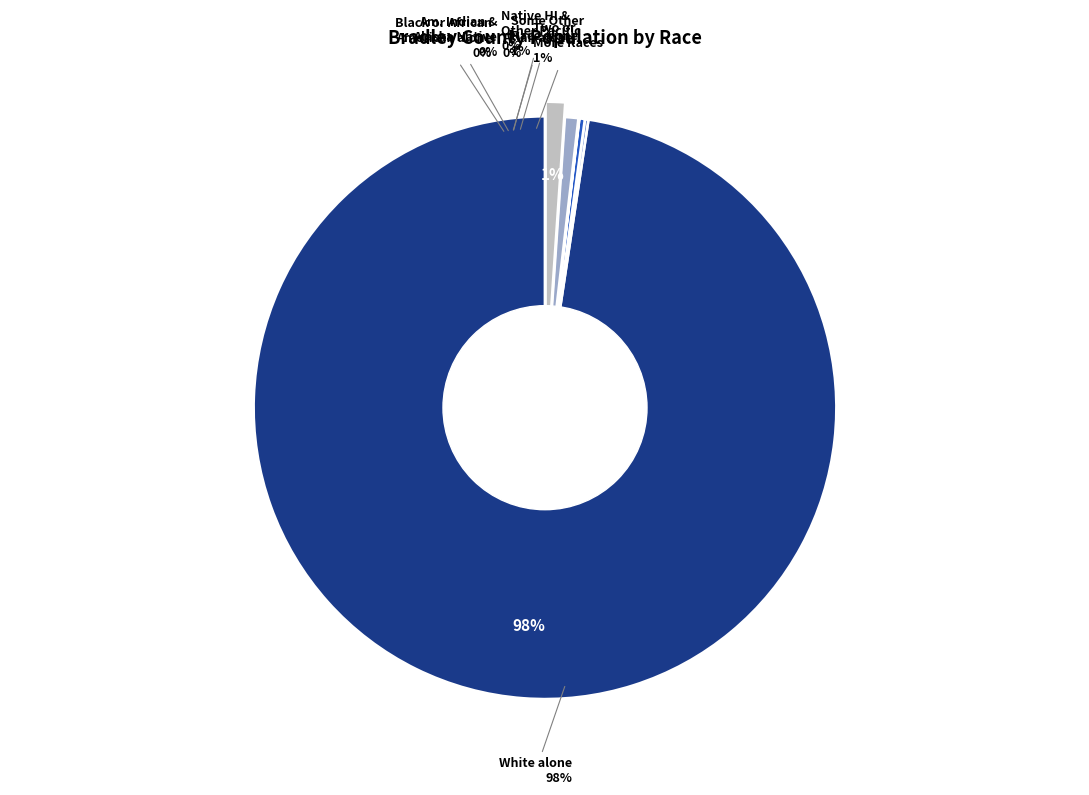

True or false: Two or More Races accounts for 11% of the total.

False